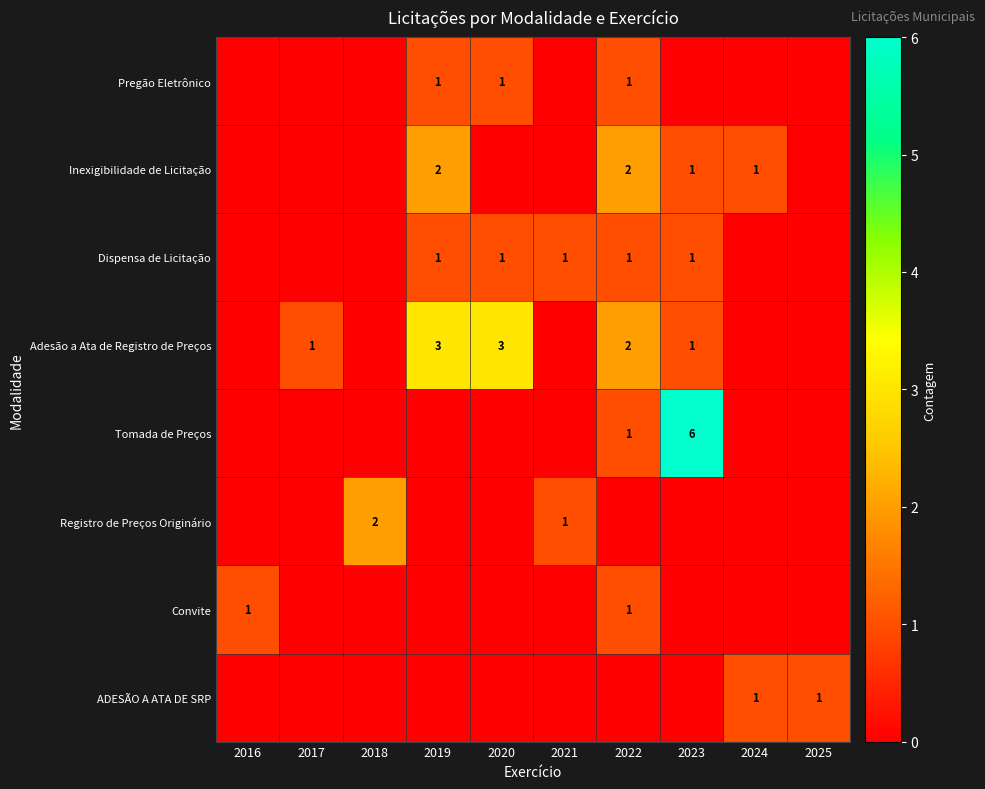

The Adesão a Ata de Registro de Preços series shows 4 at 2020. True or false?

False